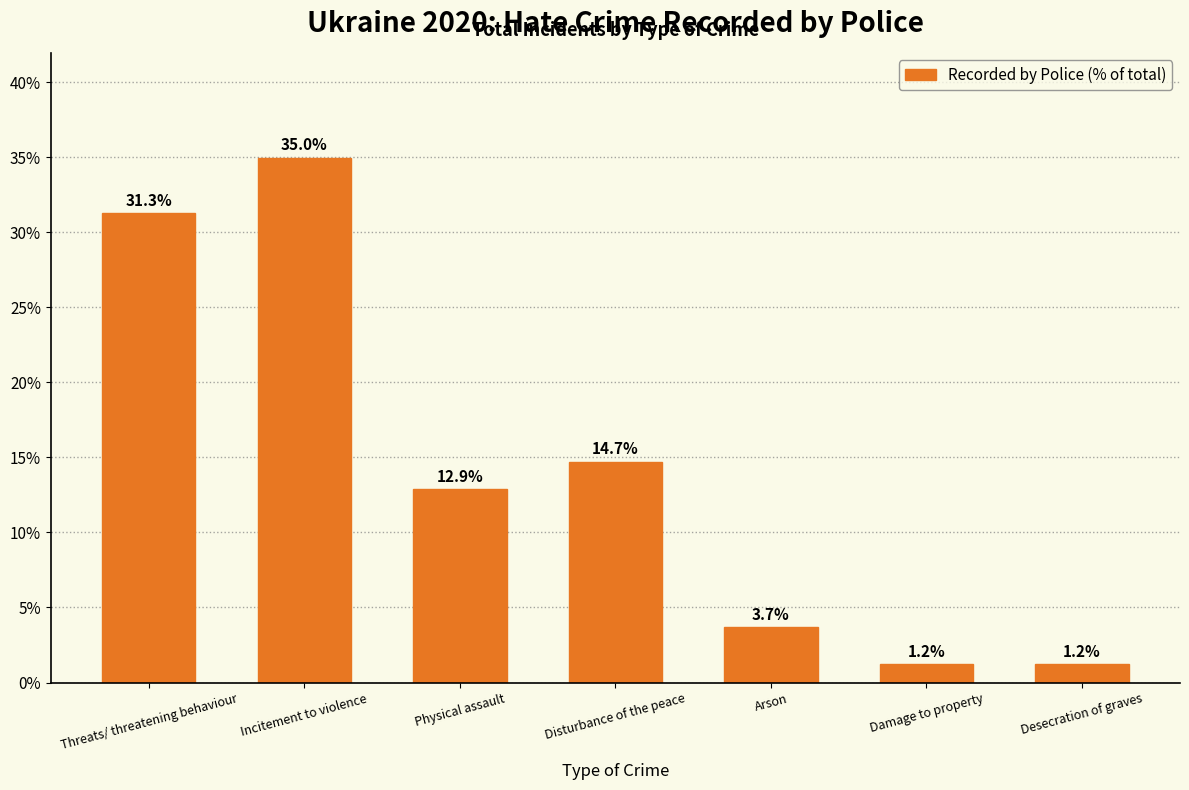

Reading right to left, extract all data points from this chart.

Desecration of graves=1.2	Damage to property=1.2	Arson=3.7	Disturbance of the peace=14.7	Physical assault=12.9	Incitement to violence=35.0	Threats/ threatening behaviour=31.3